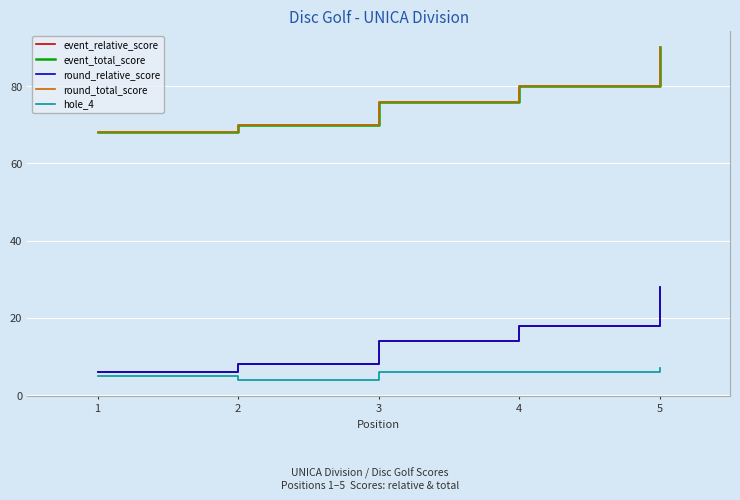

Does the chart have visible grid lines?

Yes